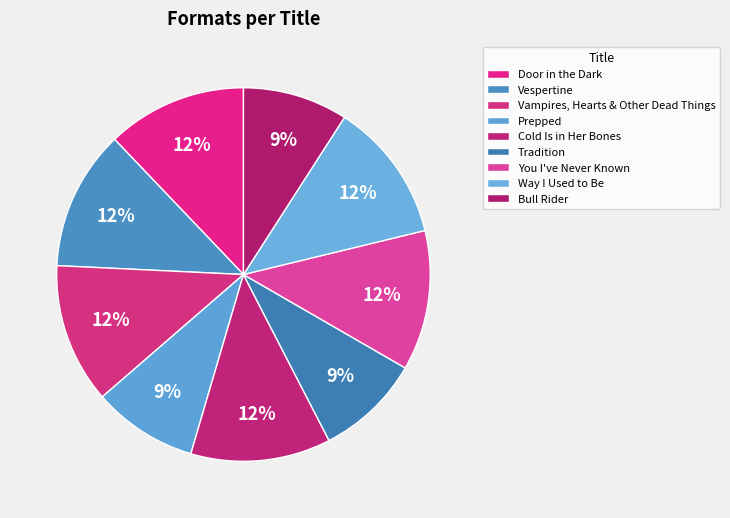

Count the number of slices in the pie.

9